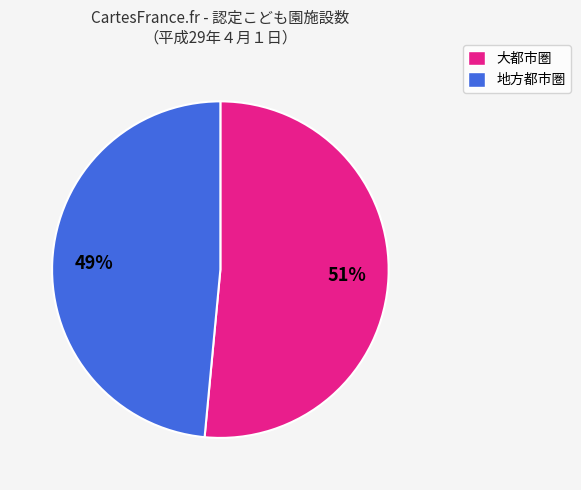

Is there any slice that represents more than half of the pie?

Yes